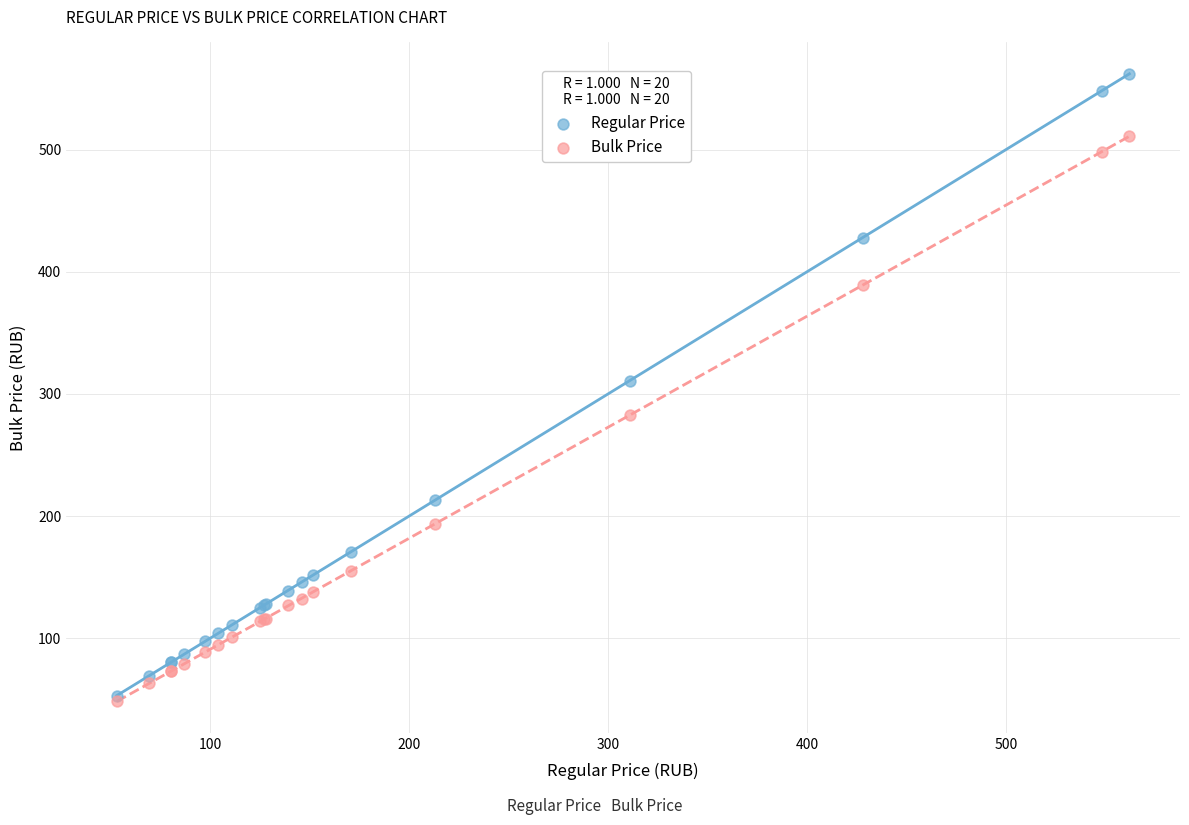

Which series has the largest Y range (max minus min)?

Regular Price